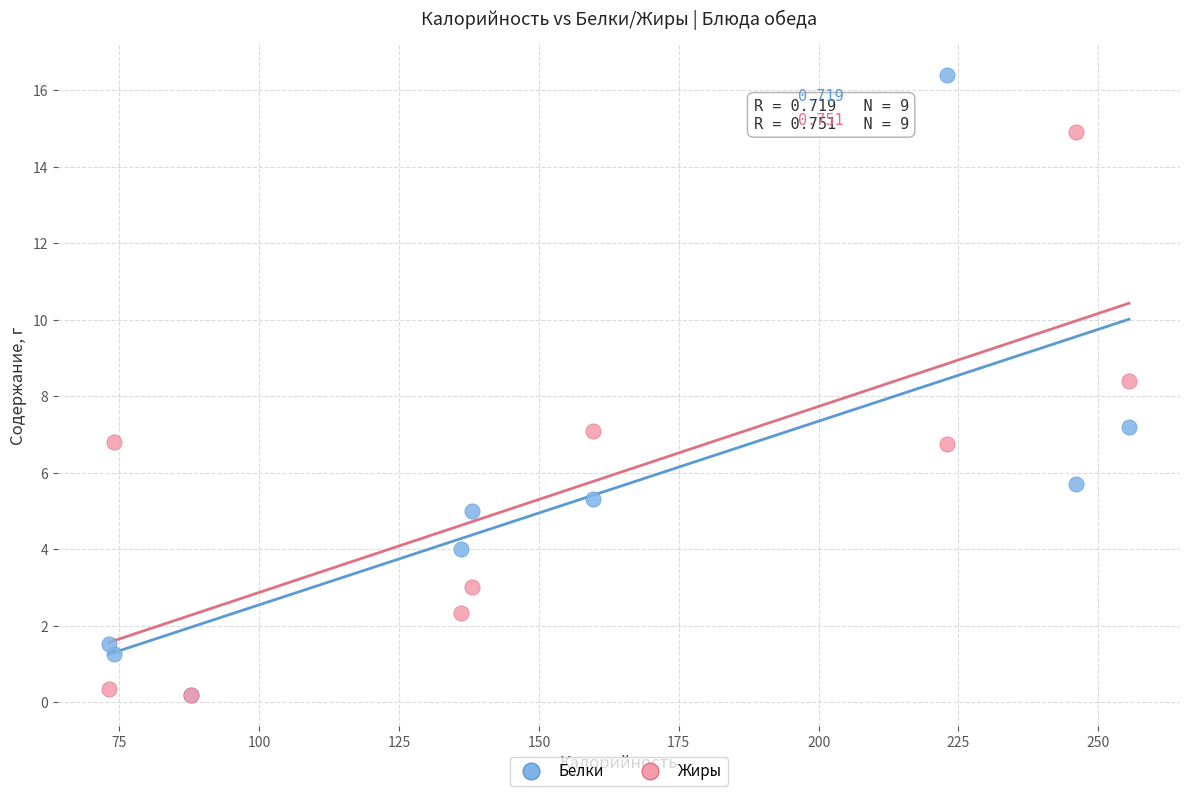

Which series has the widest spread of Y values?

Белки